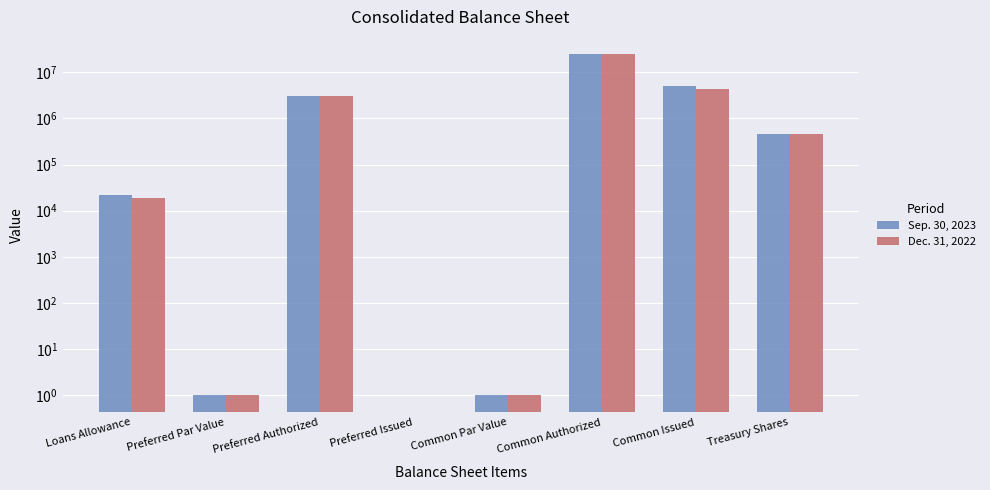

The value of Dec. 31, 2022 at Treasury Shares is 456478. True or false?

True